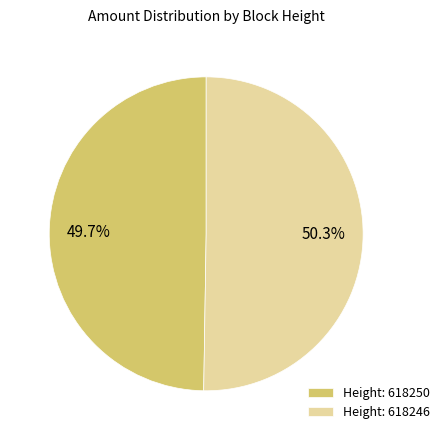

Combined, what portion of the pie is Height: 618246 and Height: 618250?

100.0%